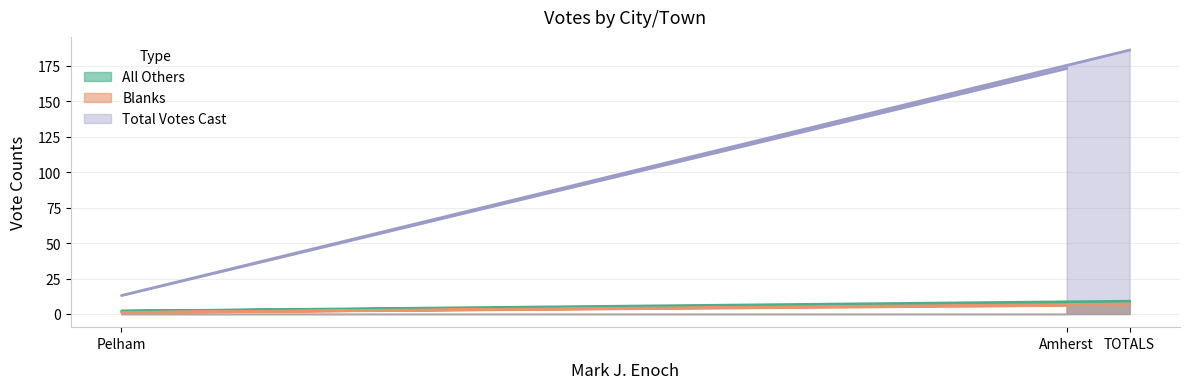

The Total Votes Cast series shows 128 at TOTALS. True or false?

False